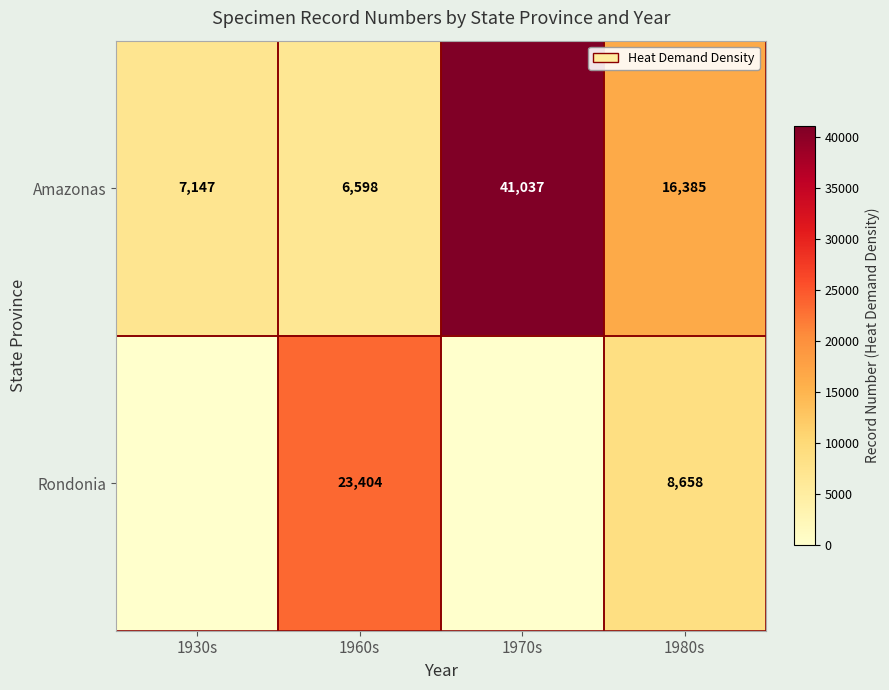

What is the spread (max minus min) of values at 1980s?

7727